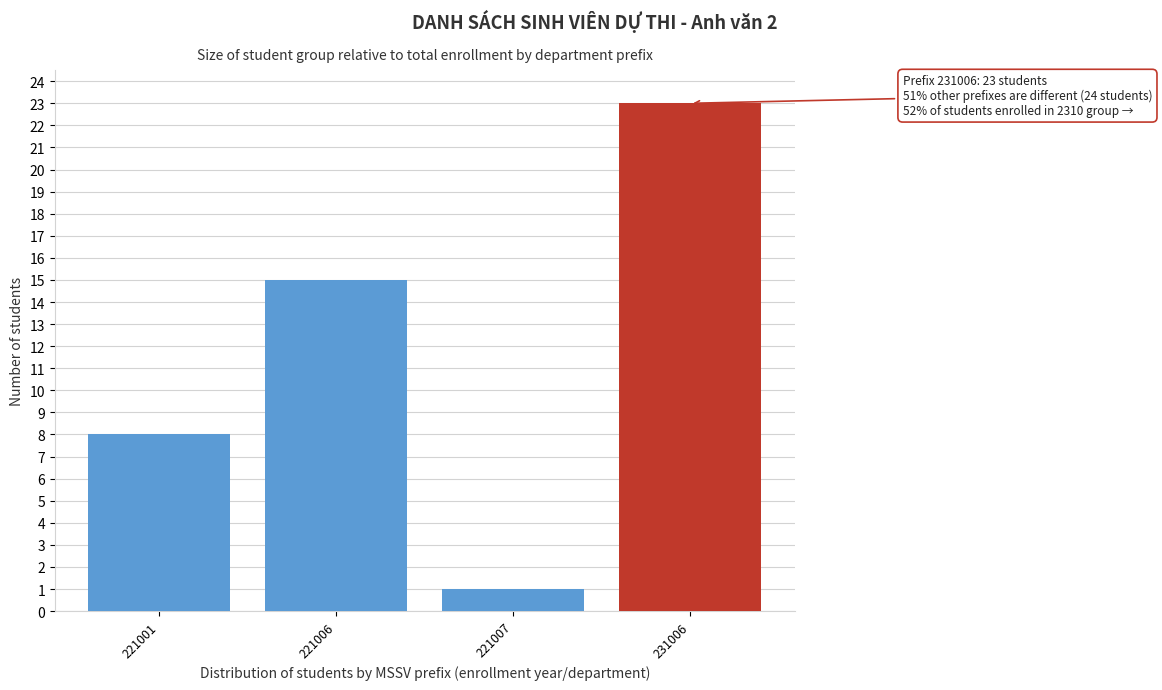

Reading left to right, extract all data points from this chart.

221001=8	221006=15	221007=1	231006=23